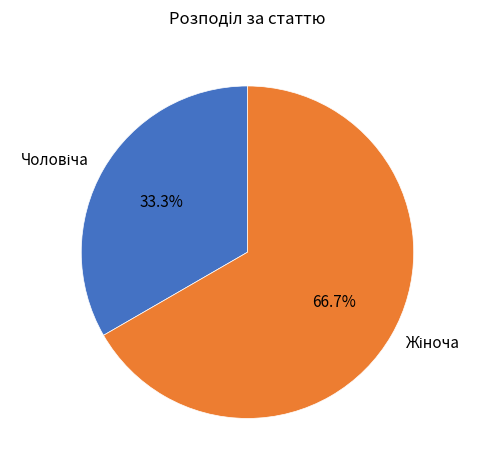

Is there a majority slice in this chart?

Yes